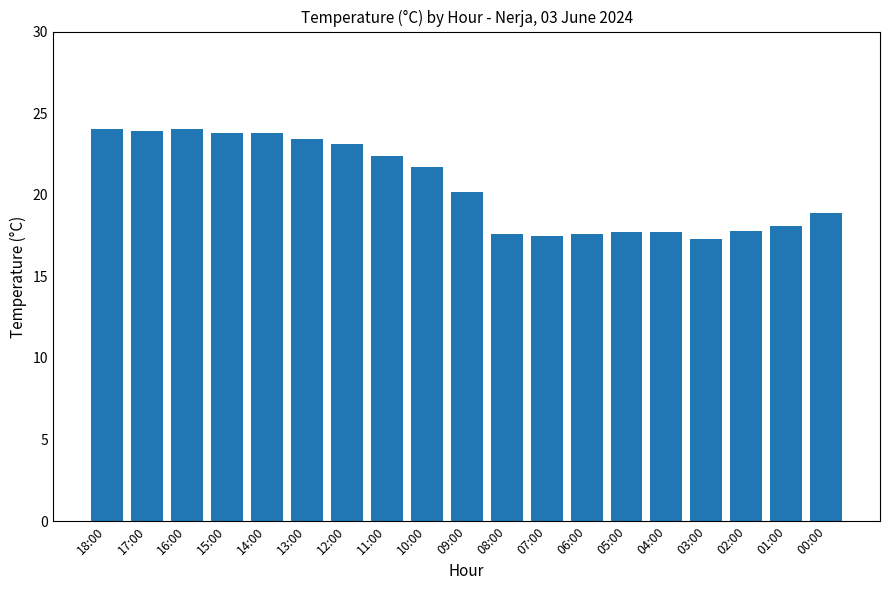

How many data points are less than 20?

9